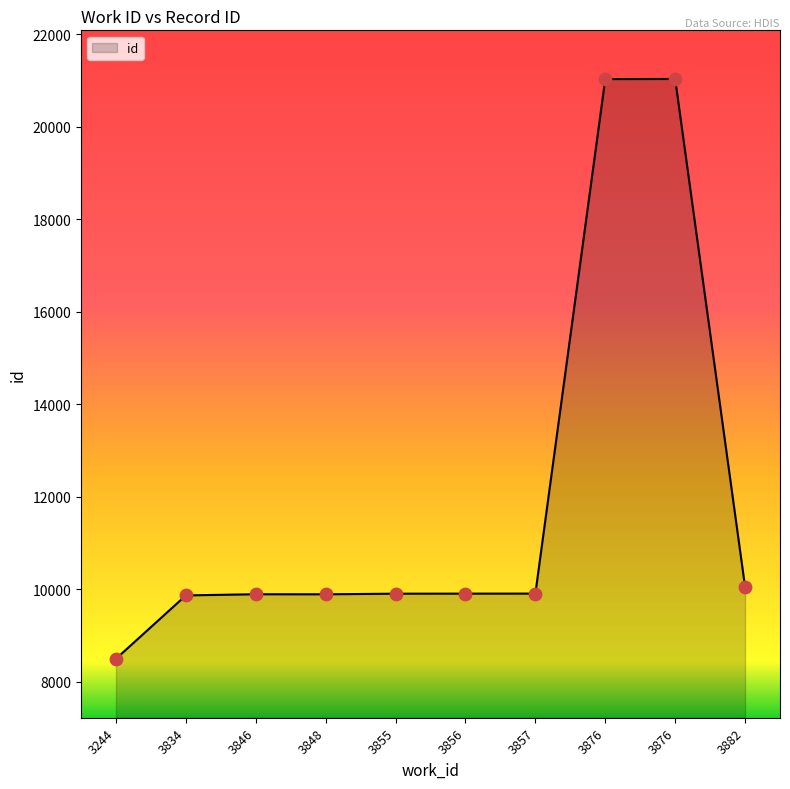

Between 3855 and 3856, which is larger?

3856